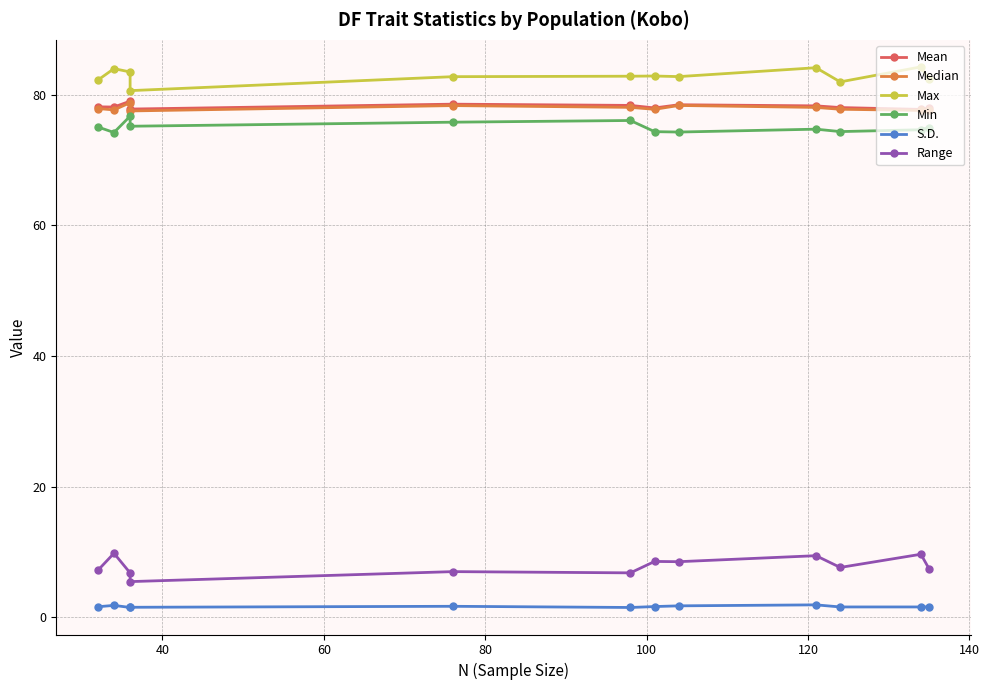

At how many categories does at least one series exceed 32?

12